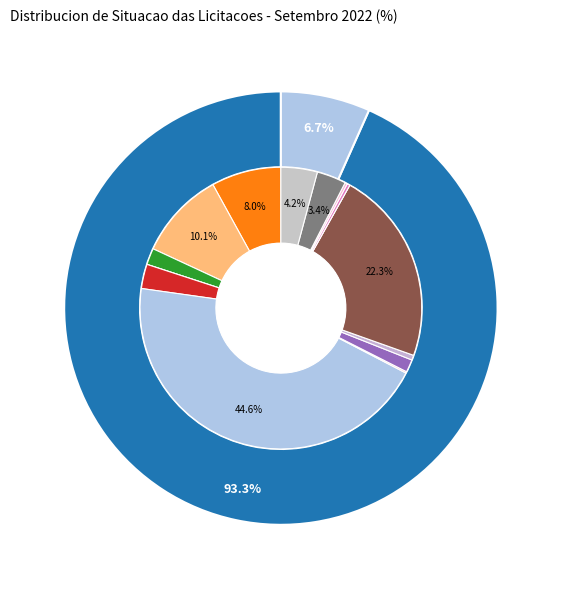

Rank the categories by value from lowest to highest.

Homologada, Publicada